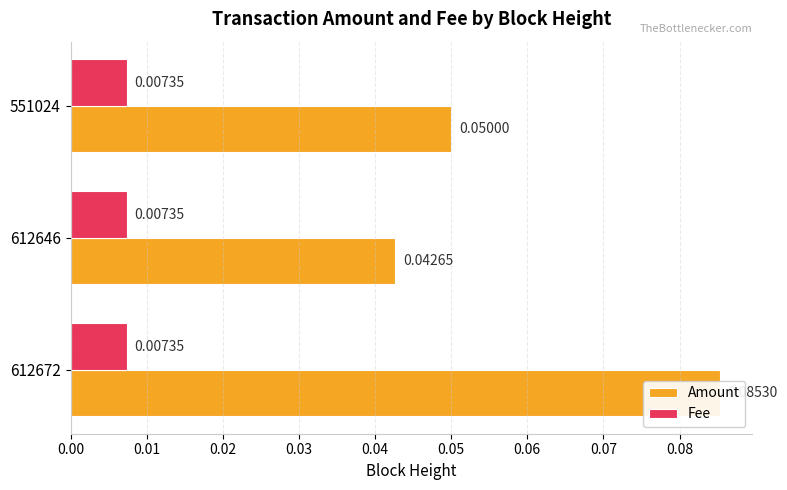

Are the bars grouped side by side (vs. stacked)?

Yes